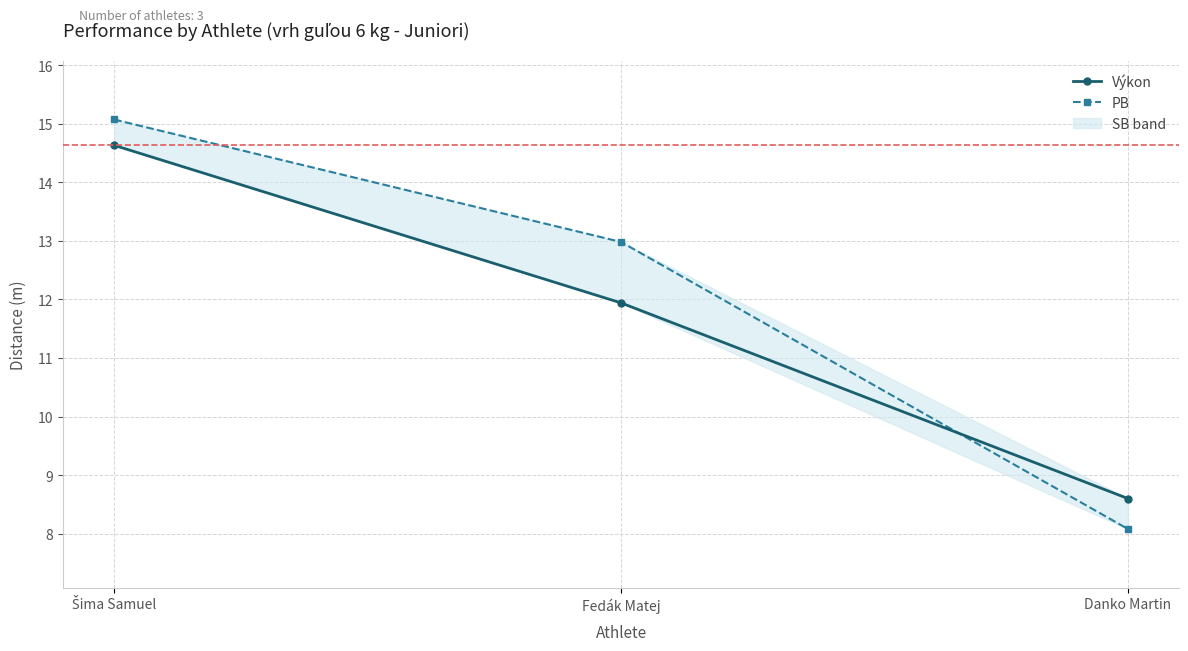

What position from the left is Danko Martin?

3